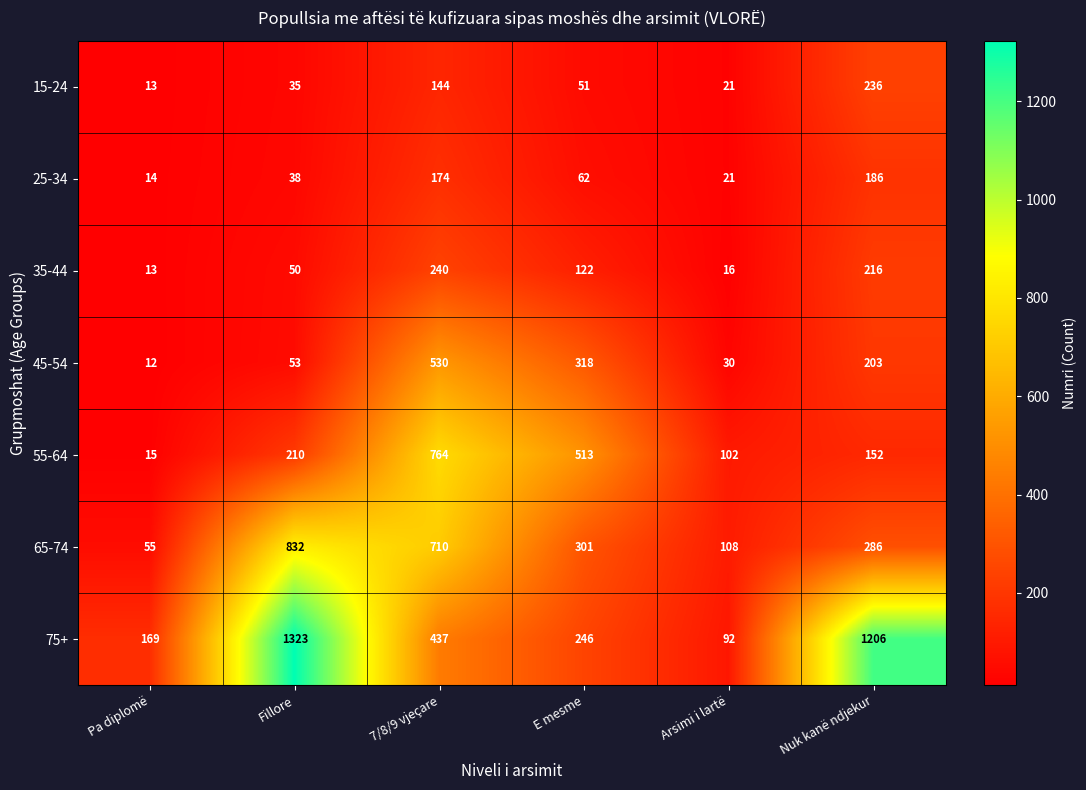

True or false: 75+ has a value of 271 at Pa diplomë.

False